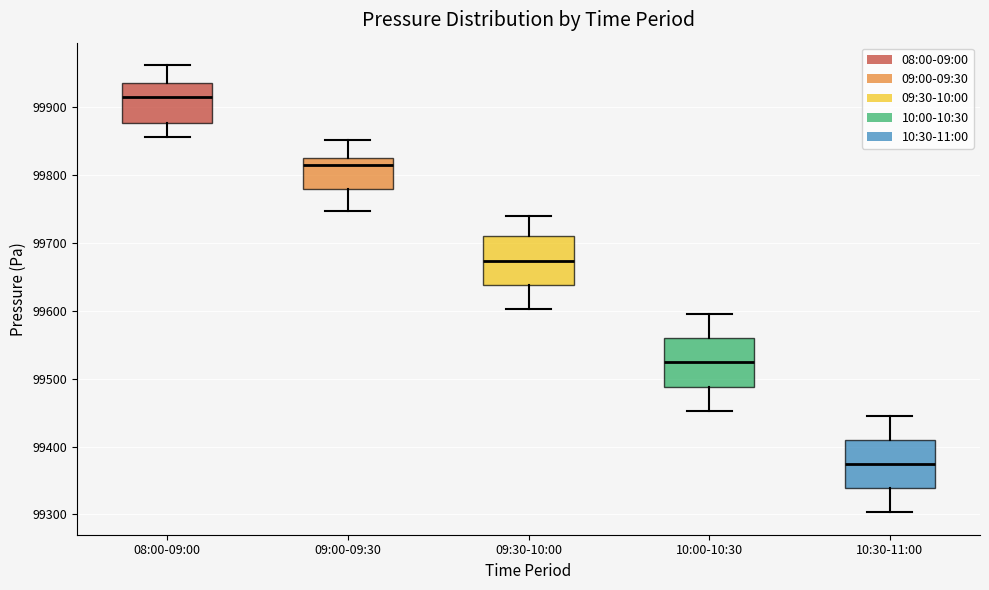

Reading left to right, transcribe this box plot: for each box, give where its median line is, the range the box spans, and where its two whiskers end, as read against the y-axis. The values are not printed on the chart, so give them approximately, as read against the axis.

08:00-09:00: median 99910, box 99880 to 99940, whiskers 99860 to 99960
09:00-09:30: median 99810, box 99780 to 99820, whiskers 99750 to 99850
09:30-10:00: median 99670, box 99640 to 99710, whiskers 99600 to 99740
10:00-10:30: median 99520, box 99490 to 99560, whiskers 99450 to 99600
10:30-11:00: median 99370, box 99340 to 99410, whiskers 99300 to 99450